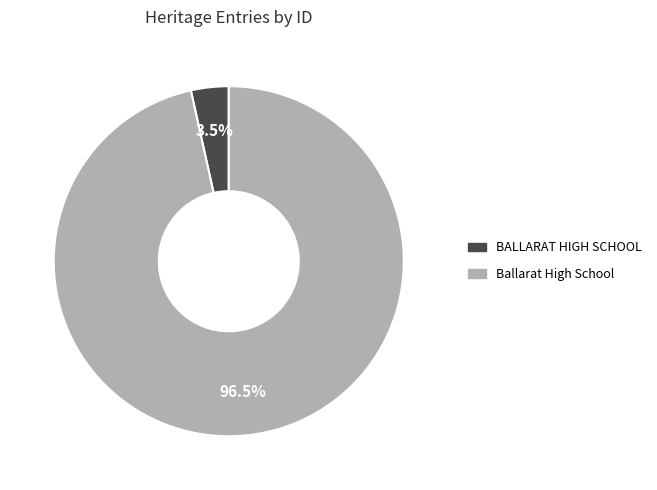

How many segments does this pie chart have?

2